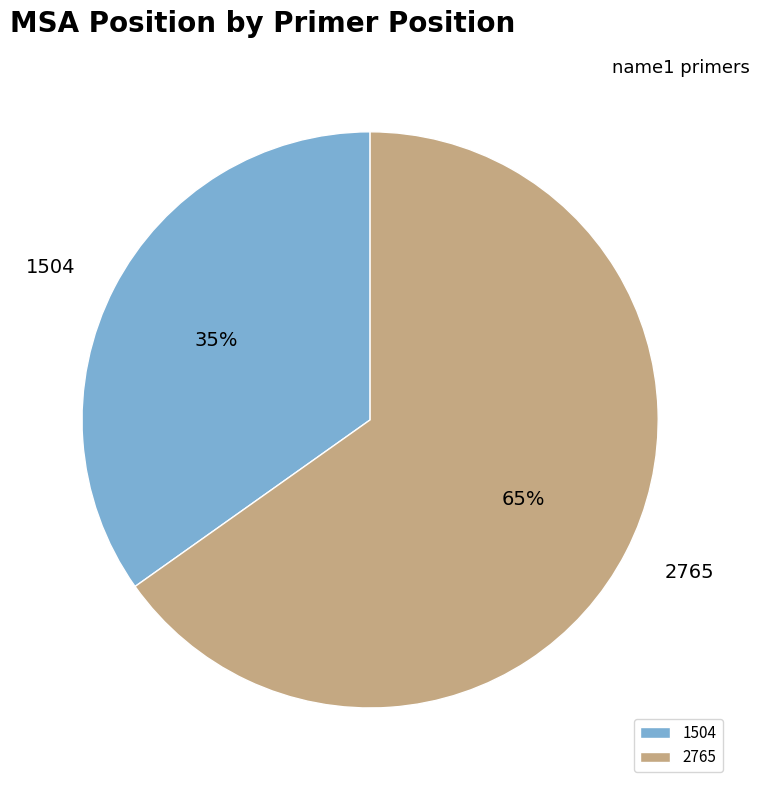

To the nearest percent, what is the difference between the 2765 and 1504 slice percentages?

30%